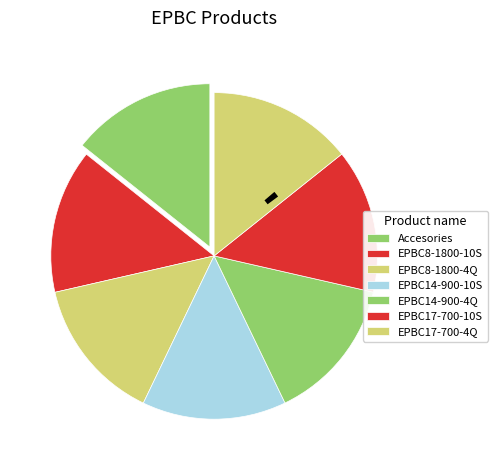

Rank the categories by value from lowest to highest.

EPBC8-1800-4Q, EPBC17-700-10S, EPBC8-1800-10S, EPBC17-700-4Q, EPBC14-900-10S, EPBC14-900-4Q, Accesories for EPBC tools